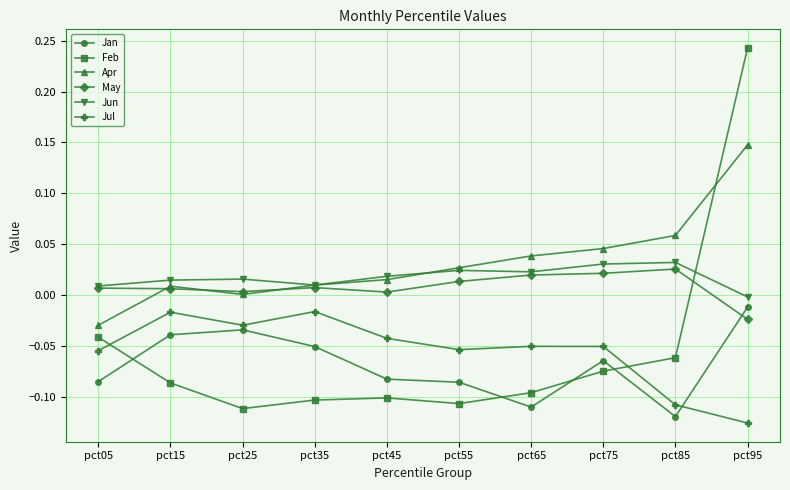

Is it true that Jan equals -0.1 at pct35?

True